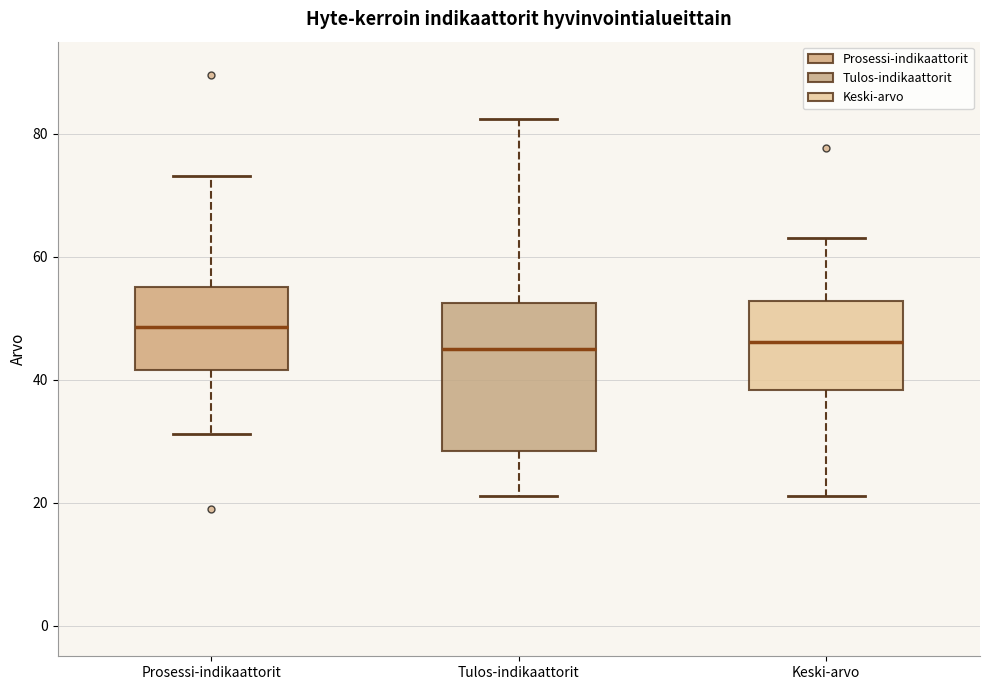

Which box is the tallest, from its lower edge to its upper edge?

Tulos-indikaattorit